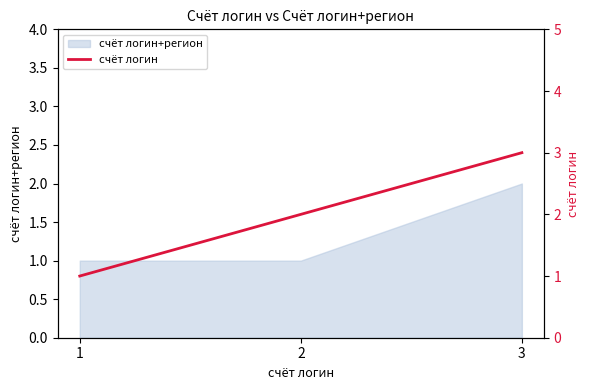

Is it true that the value at 3 is 5?

False